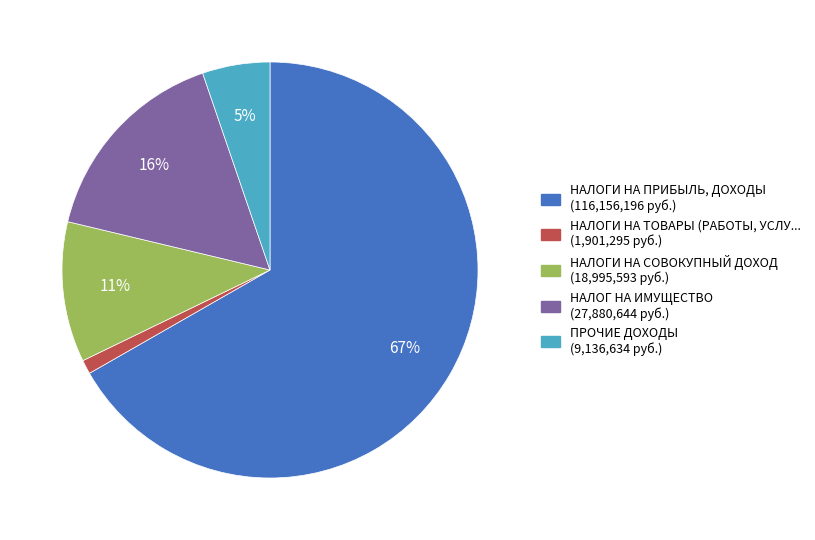

To the nearest percent, what is the difference between the largest and smallest slice percentages?

66%